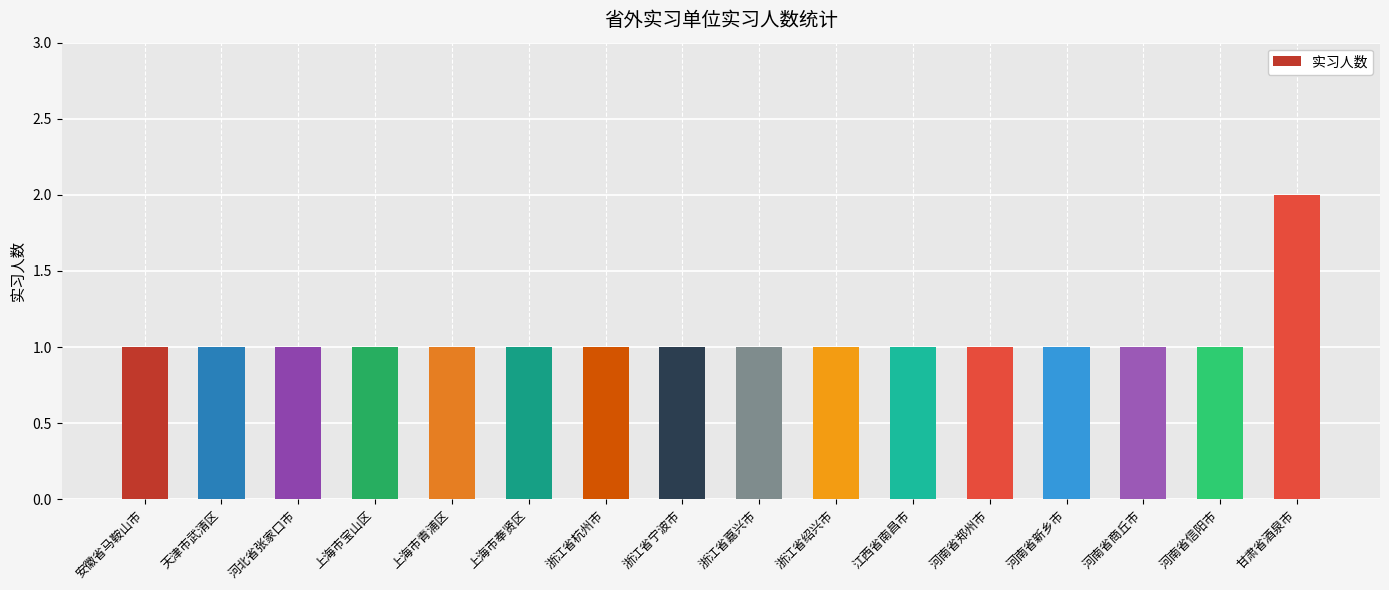

Reading left to right, what are all the values shown in this chart?

1	1	1	1	1	1	1	1	1	1	1	1	1	1	1	2